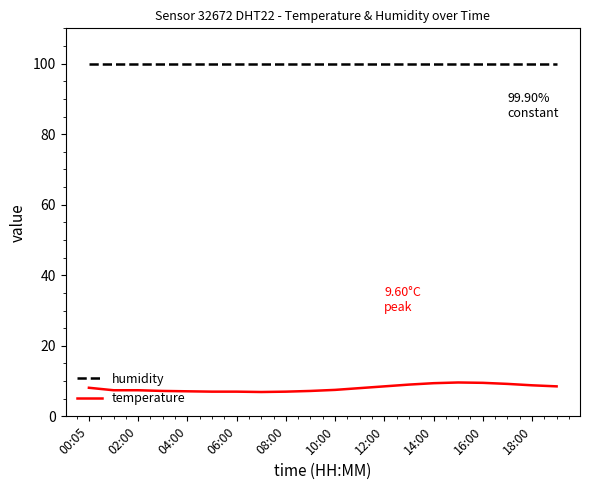

Rank the series by their maximum value, from highest to lowest.

humidity, temperature